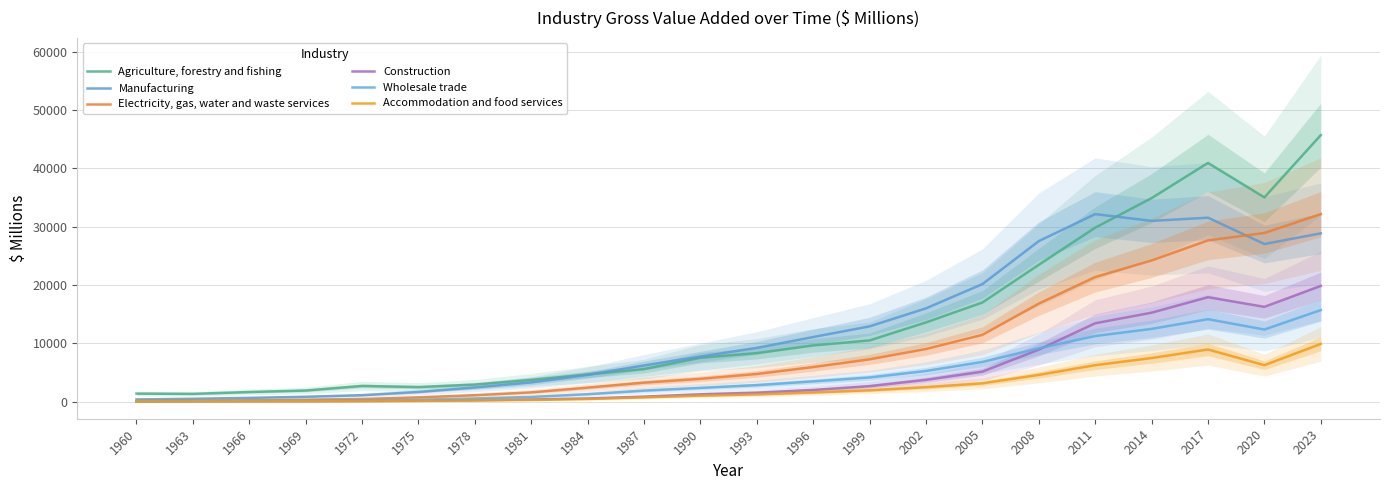

How many data points in Construction are above 1521?

10